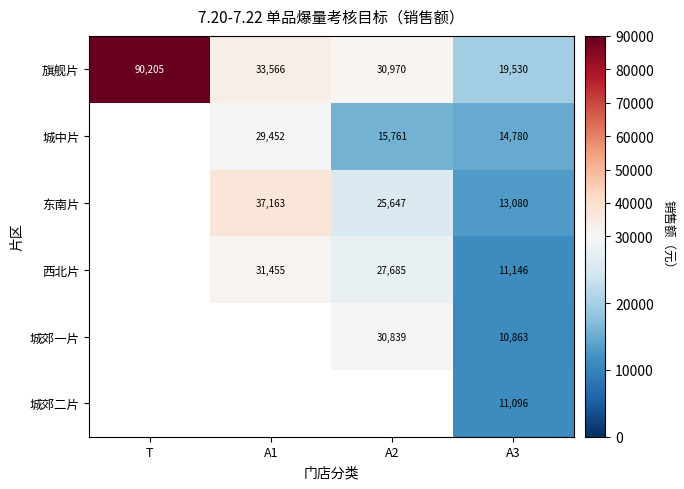

Is the value of 旗舰片 at A1 greater than the value of 西北片 at A2?

Yes